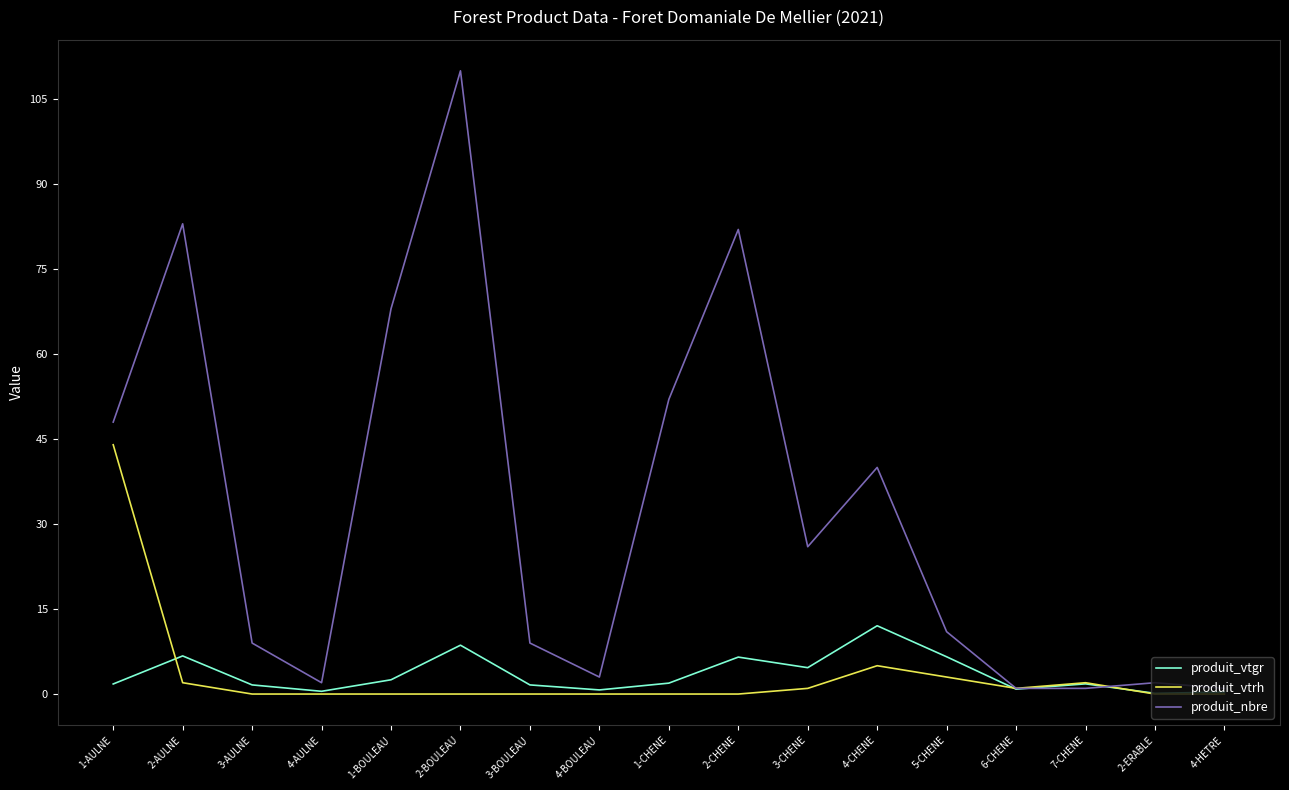

Which series has the largest total across all categories?

produit_nbre